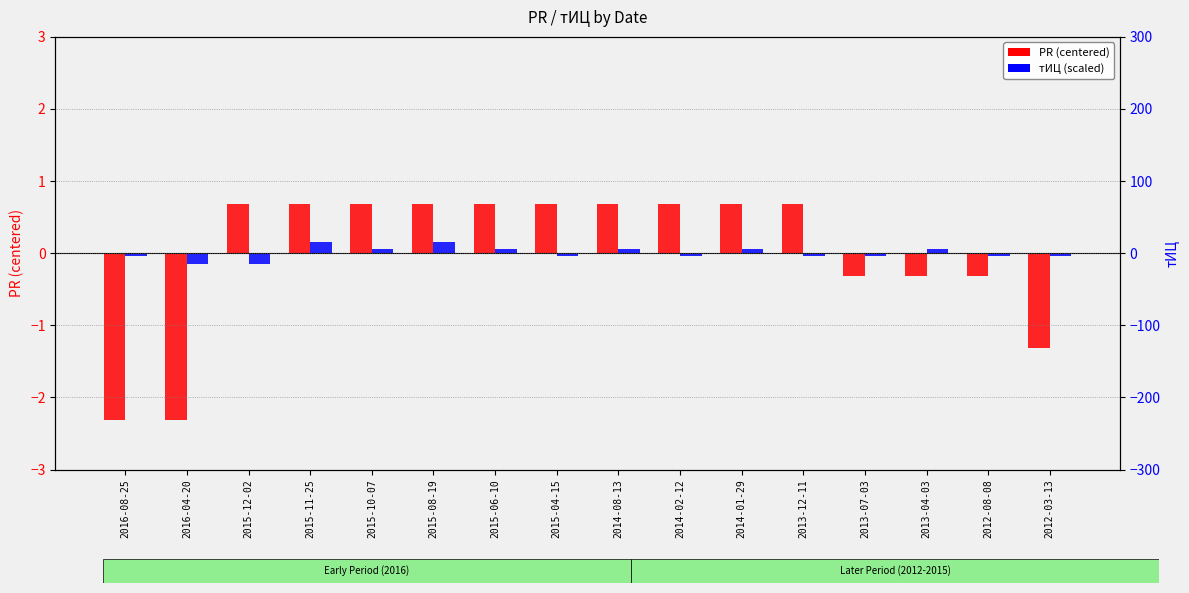

What is the total value across all series at 2014-01-29?

0.7